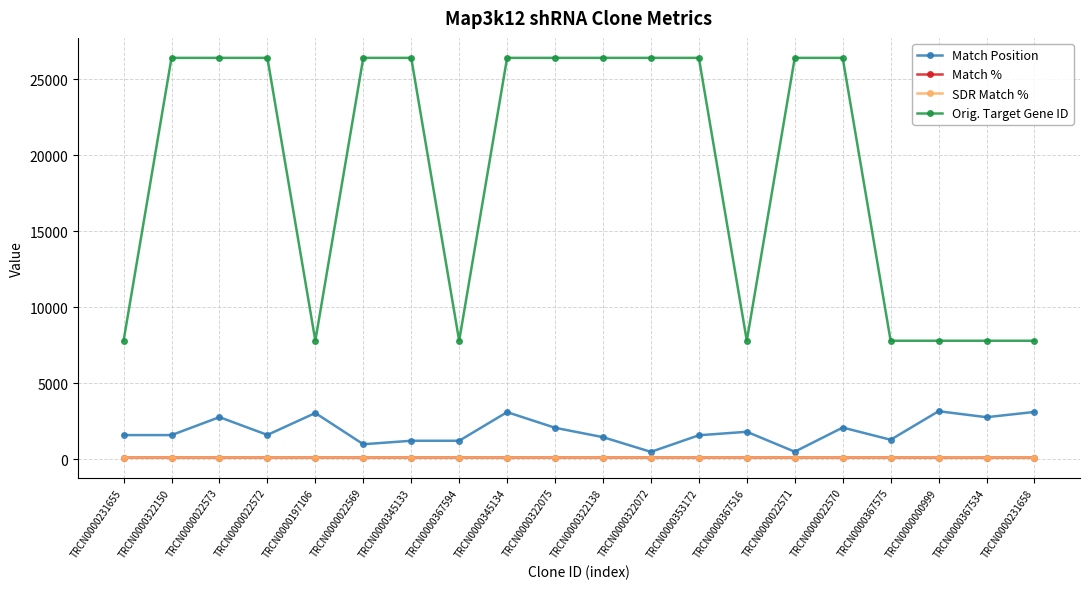

What is the label of the 4th point from the right?

TRCN0000367575